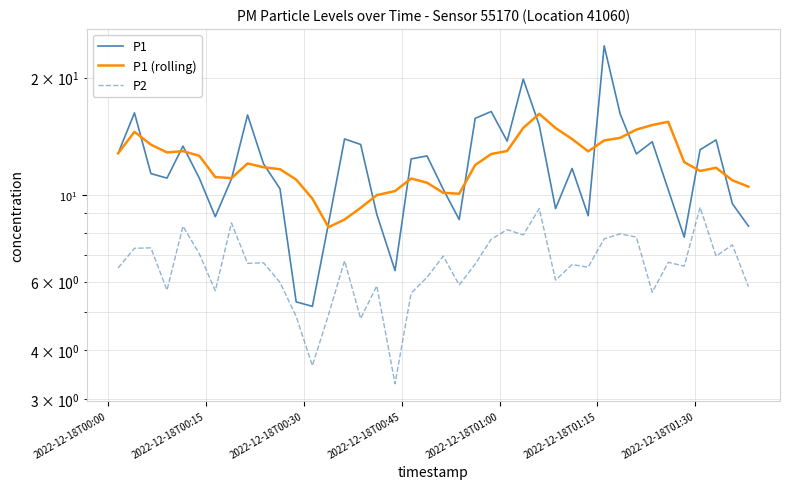

Count the number of categories in the chart.

40